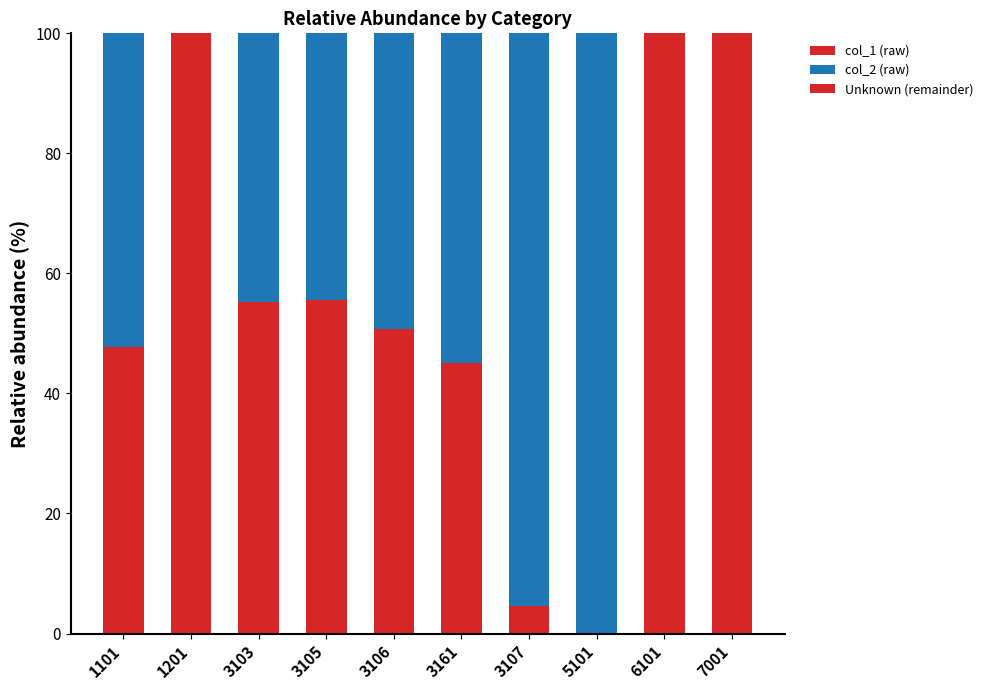

Are the bars horizontal?

No